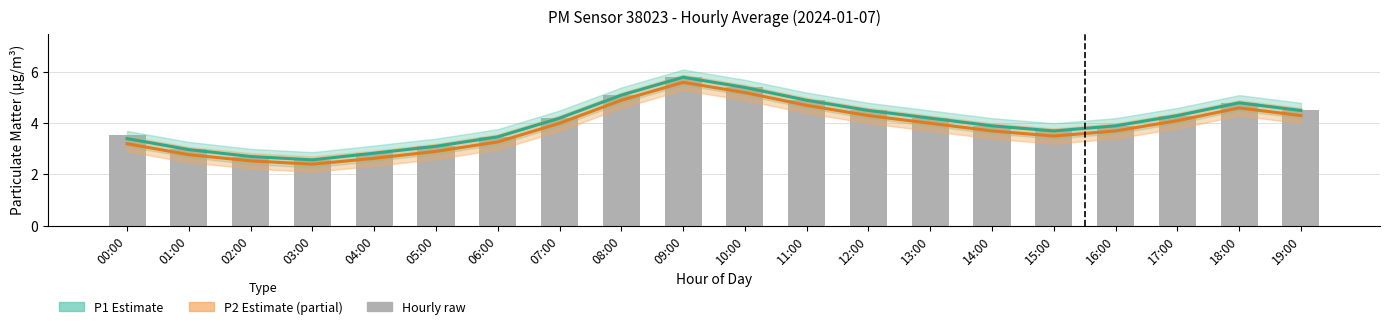

What value does the P2 Estimate series have at 13:00?

4.0